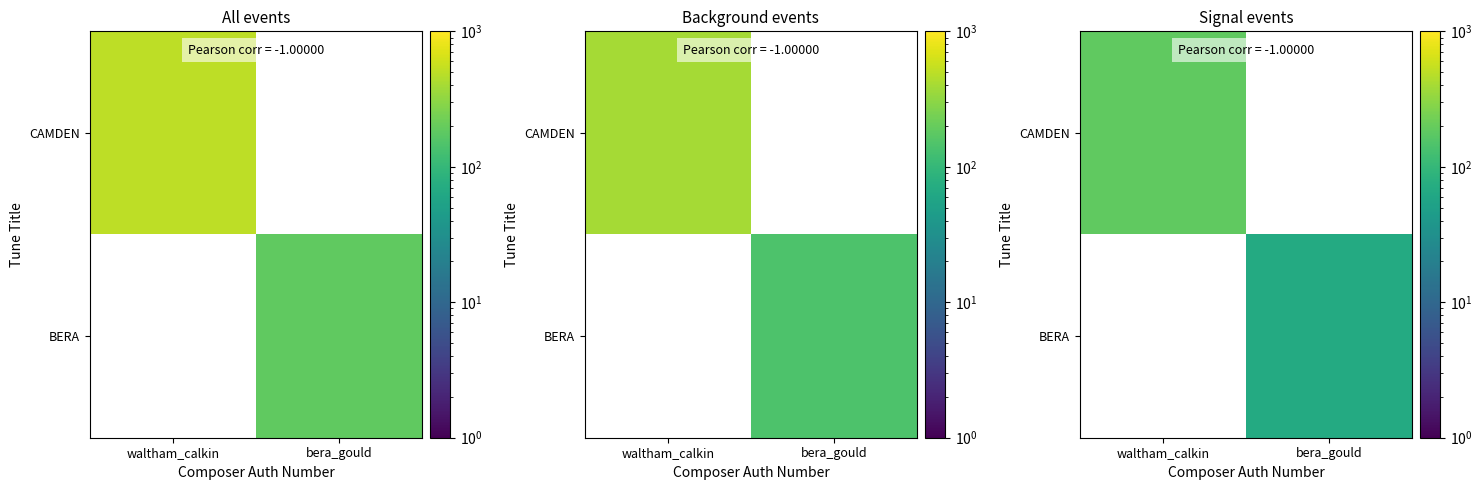

How many data points does each series have?

2